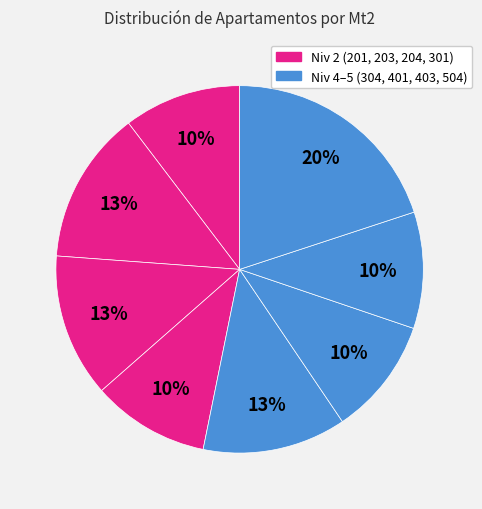

To the nearest percent, what is the difference between the largest and smallest slice percentages?

10%